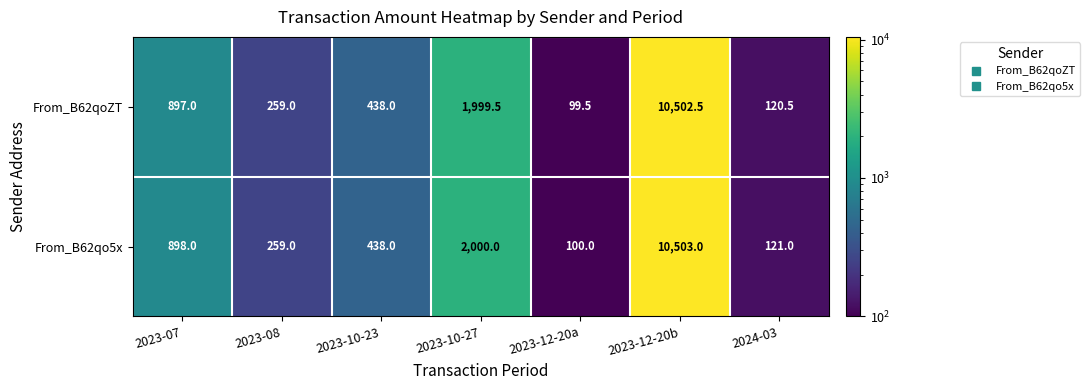

What is the total value across all series at 2023-12-20a?

199.5